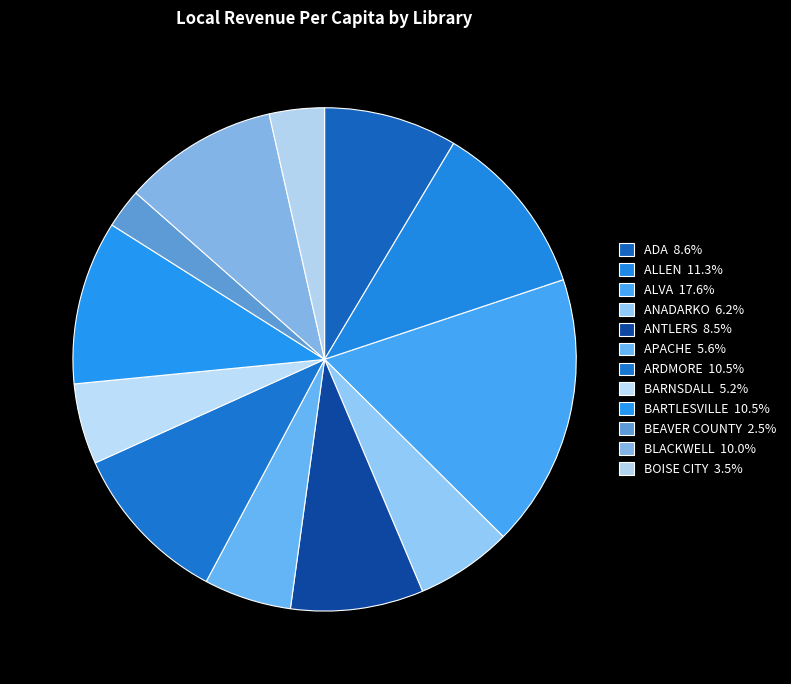

True or false: ALLEN accounts for 11% of the total.

True